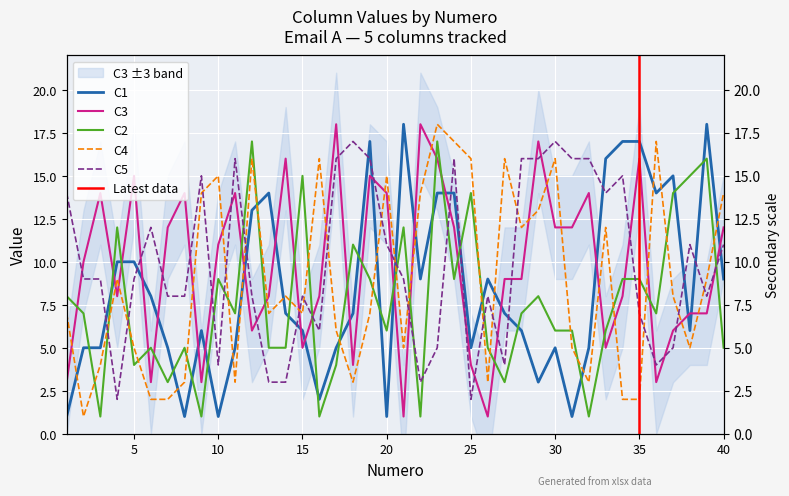

How many lines are shown in the chart?

5